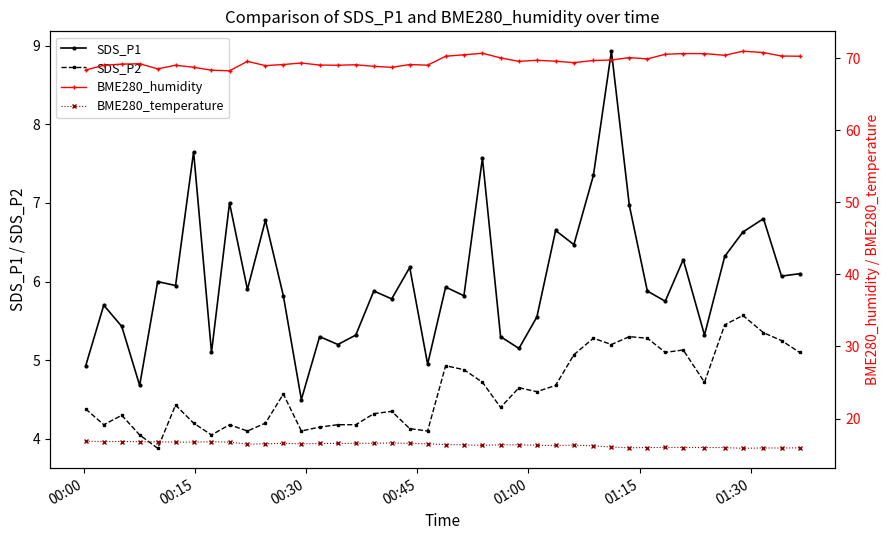

What is the lowest value of the SDS_P1 series?

4.5